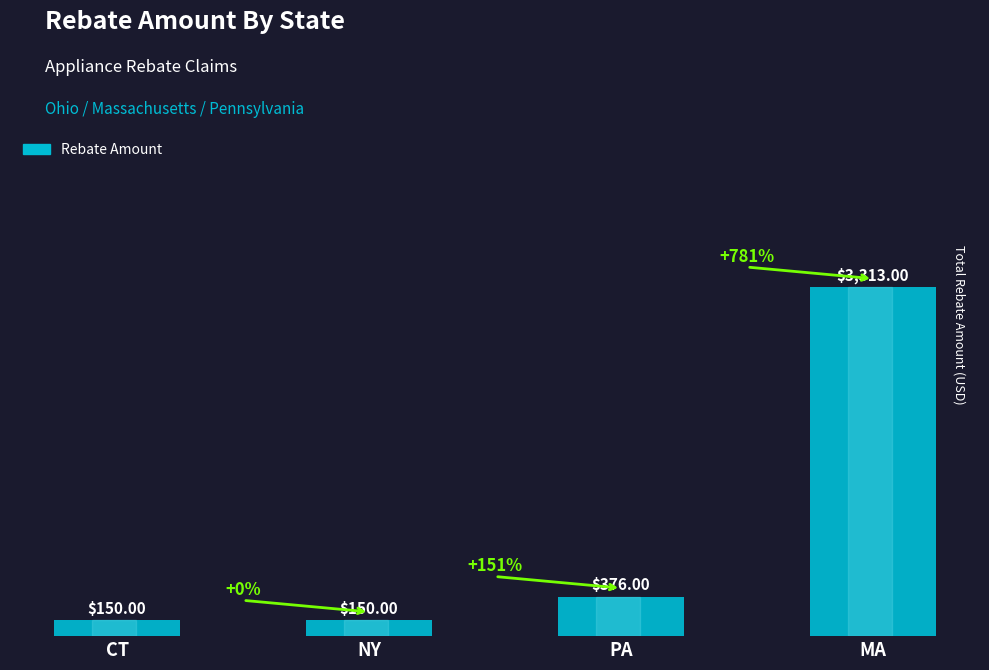

The chart shows a value of 150 at CT. True or false?

True